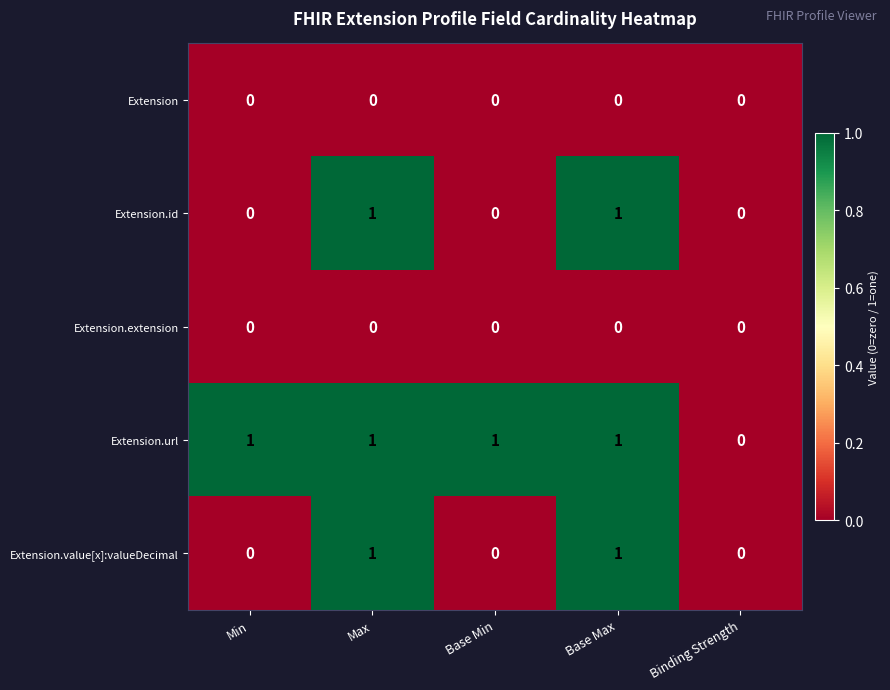

Reading left to right, extract all data points from this chart.

Extension: 0	0	0	0	0
Extension.id: 0	1	0	1	0
Extension.extension: 0	0	0	0	0
Extension.url: 1	1	1	1	0
Extension.value[x]:valueDecimal: 0	1	0	1	0